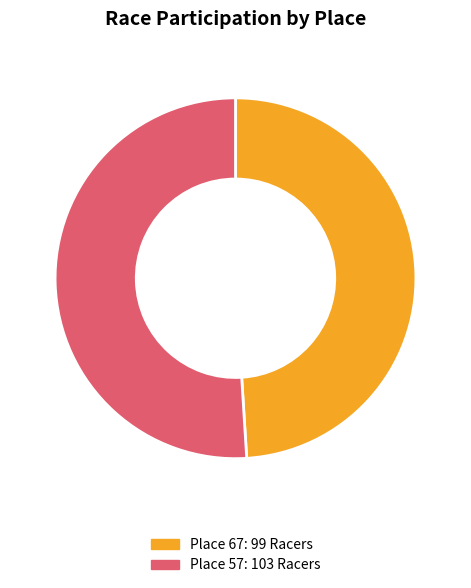

Which category accounts for the majority?

Place 57: 103 Racers